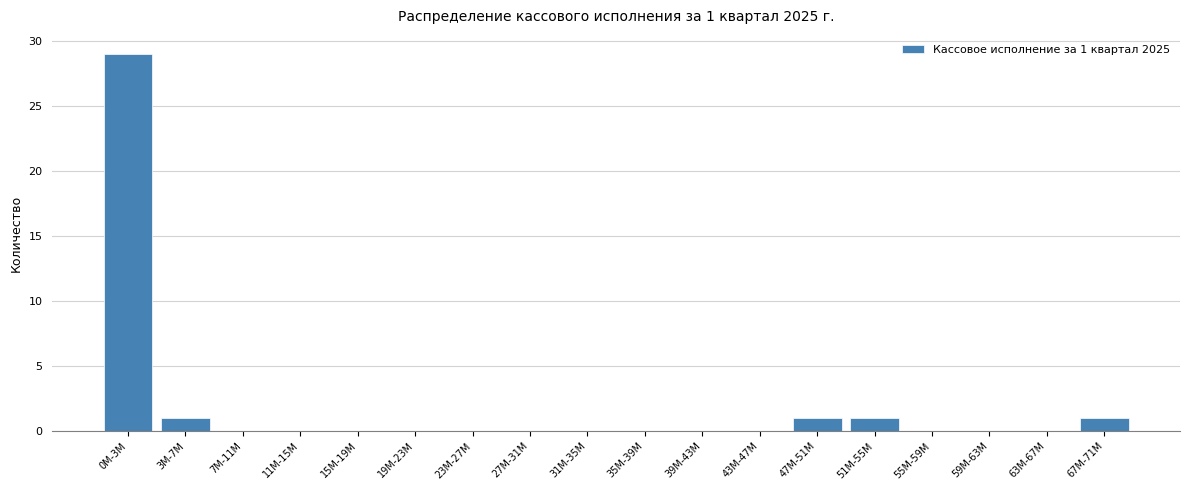

Reading left to right, list all the values displayed in this chart.

0M-3M=29	3M-7M=1	7M-11M=0	11M-15M=0	15M-19M=0	19M-23M=0	23M-27M=0	27M-31M=0	31M-35M=0	35M-39M=0	39M-43M=0	43M-47M=0	47M-51M=1	51M-55M=1	55M-59M=0	59M-63M=0	63M-67M=0	67M-71M=1